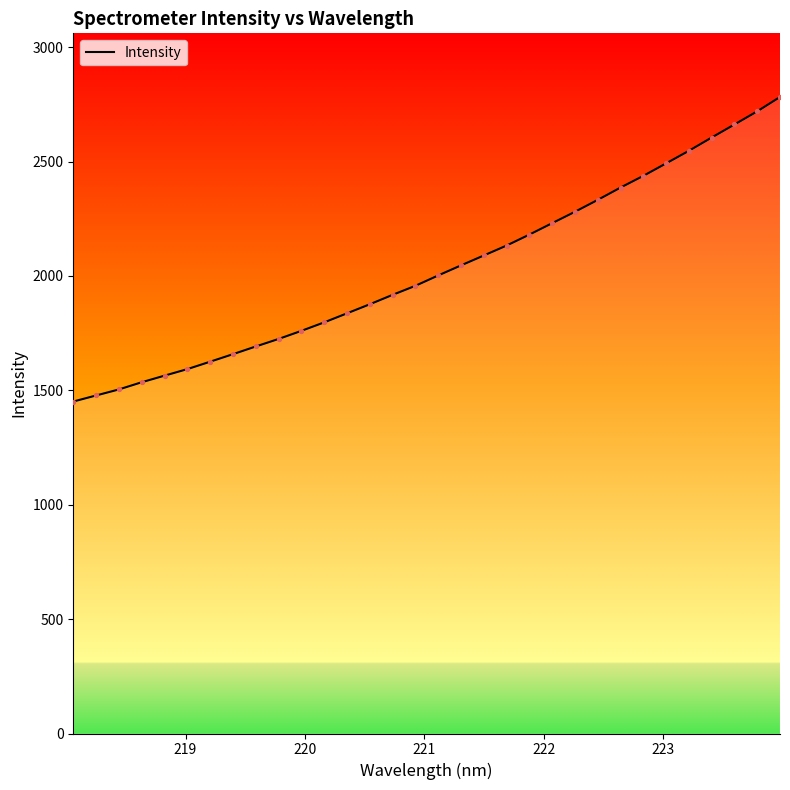

What is the maximum value shown in the chart?

2782.1